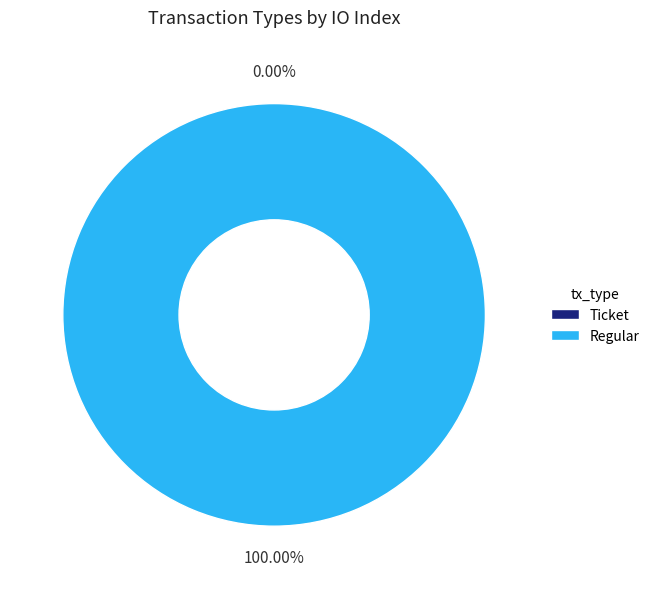

What is the largest slice in the pie chart?

Regular